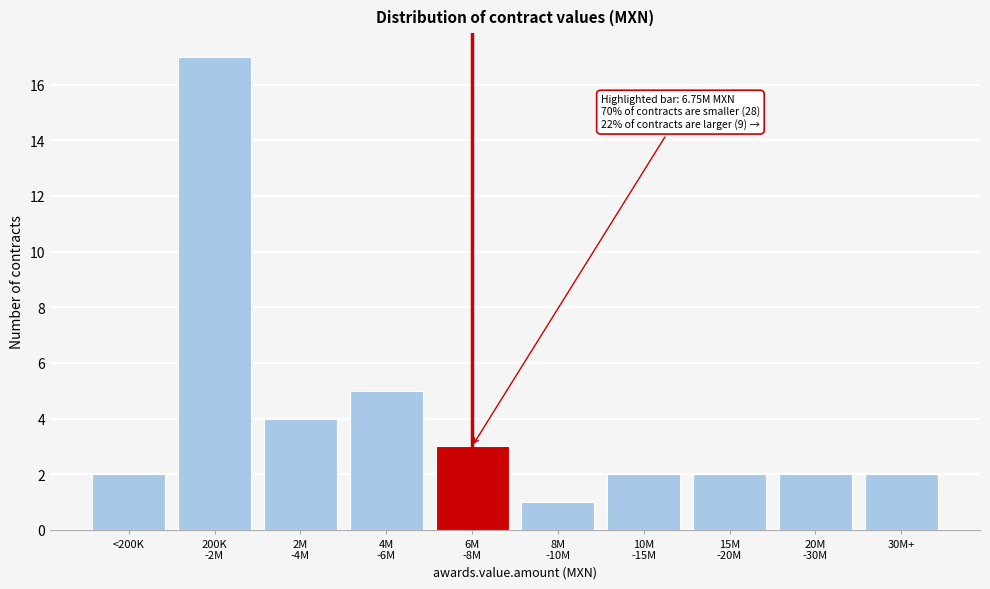

Reading left to right, transcribe all the data shown in this chart.

2	17	4	5	3	1	2	2	2	2